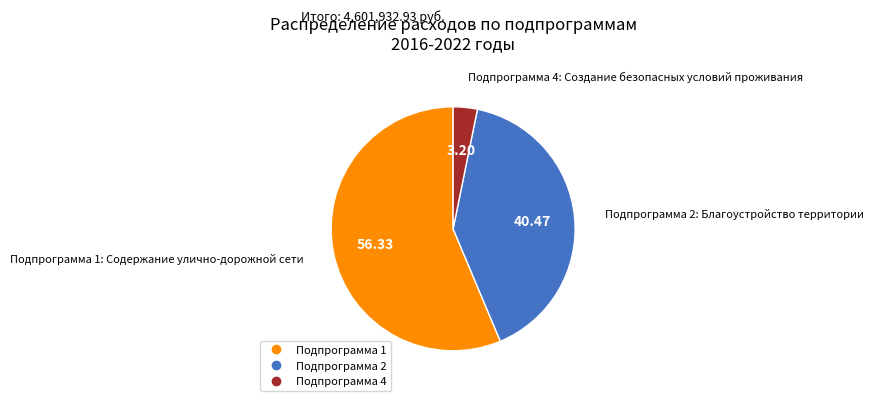

Count the number of slices in the pie.

3